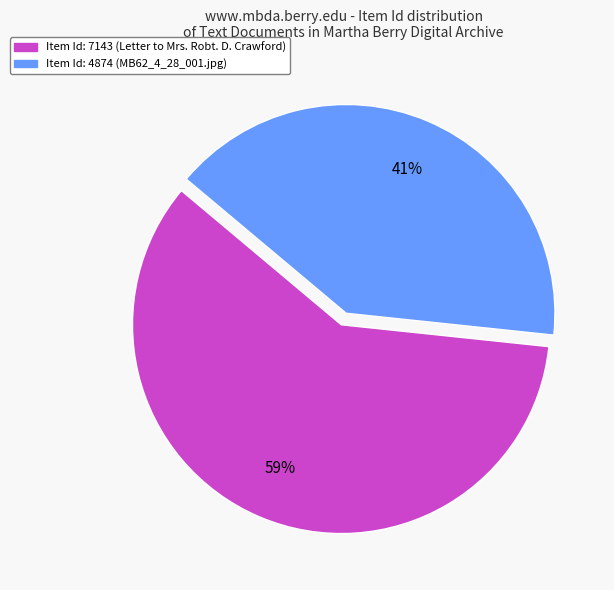

Is there any slice that represents more than half of the pie?

Yes